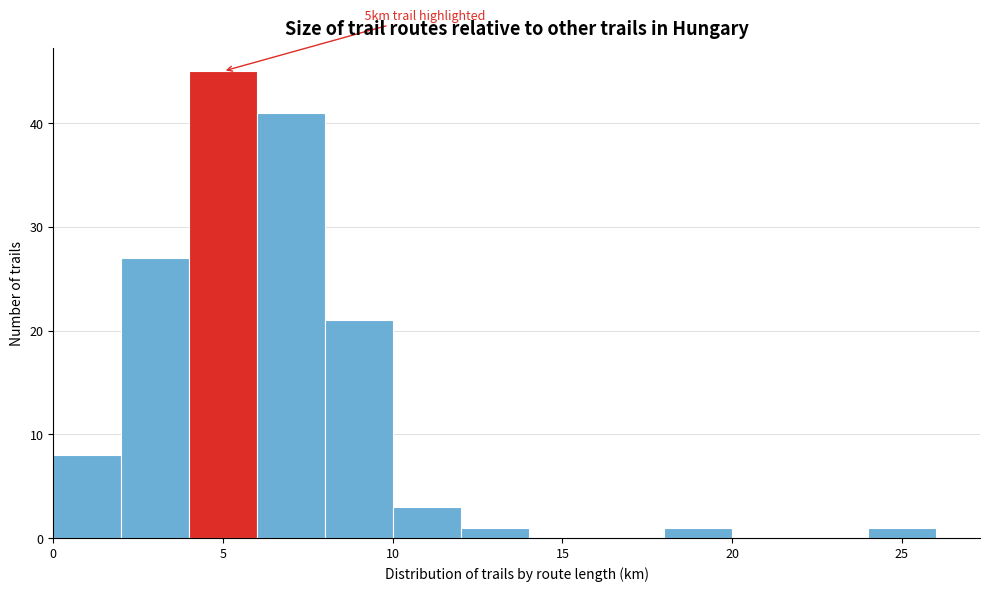

Which range on the x-axis has the tallest bar?

4 to 6